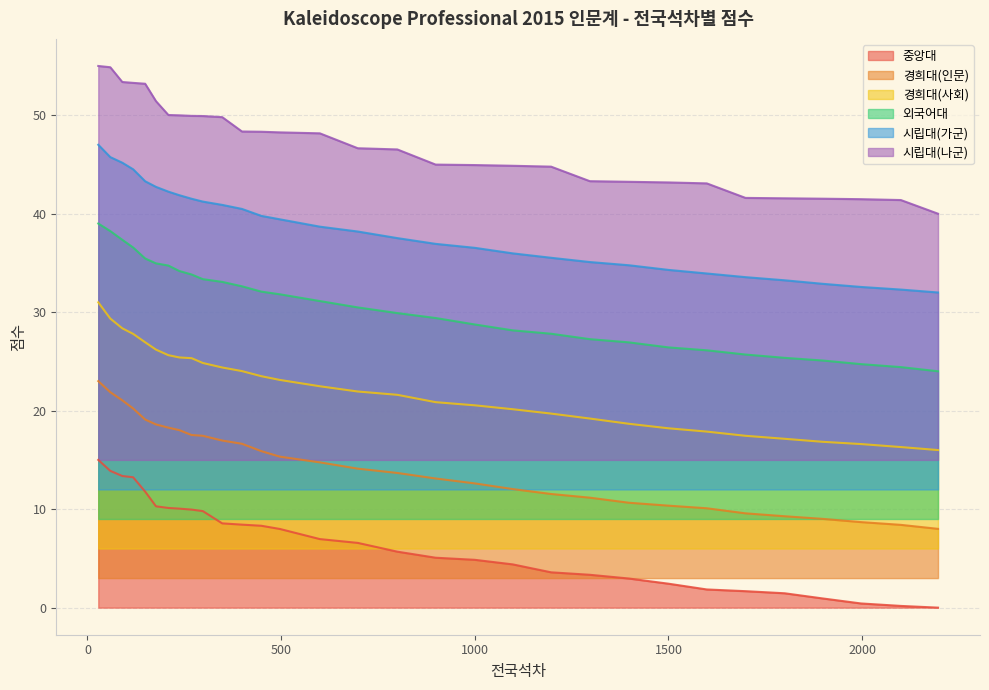

True or false: 시립대(가군) and 중앙대 cross at least once.

False